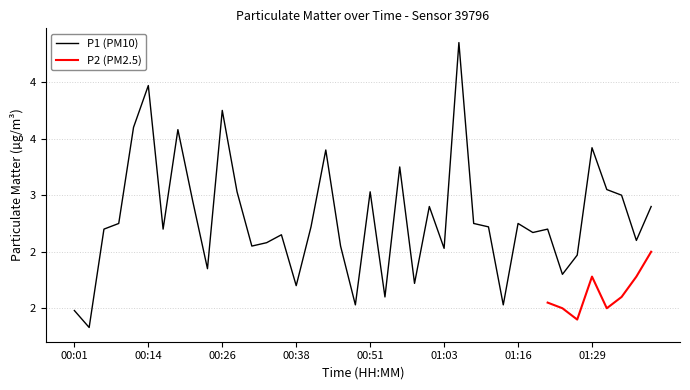

What is the value of the 38th point from the left?

3.0